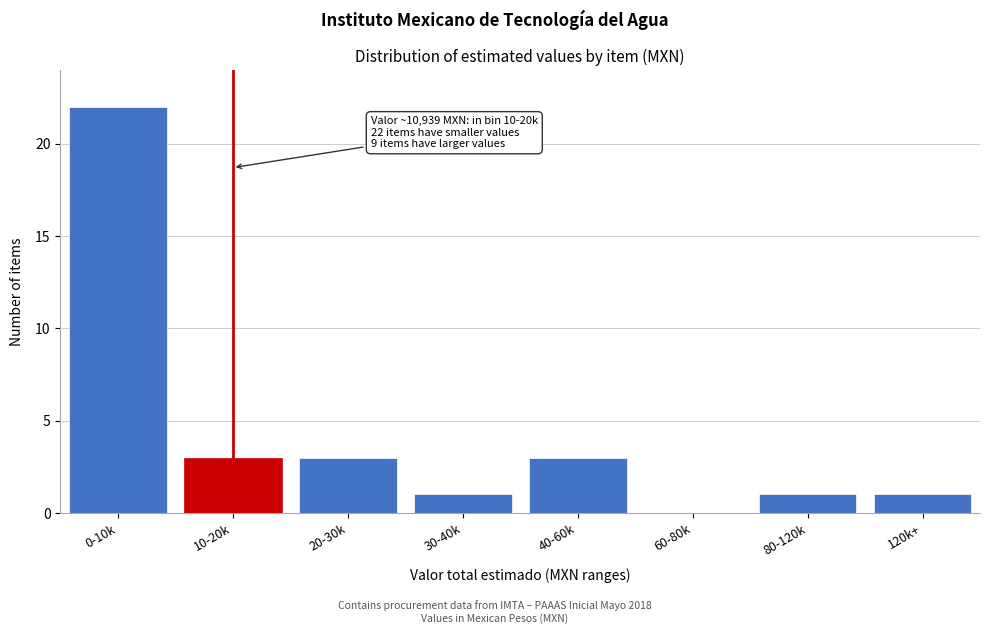

Reading left to right, extract all data points from this chart.

0-10k=22	10-20k=3	20-30k=3	30-40k=1	40-60k=3	60-80k=0	80-120k=1	120k+=1